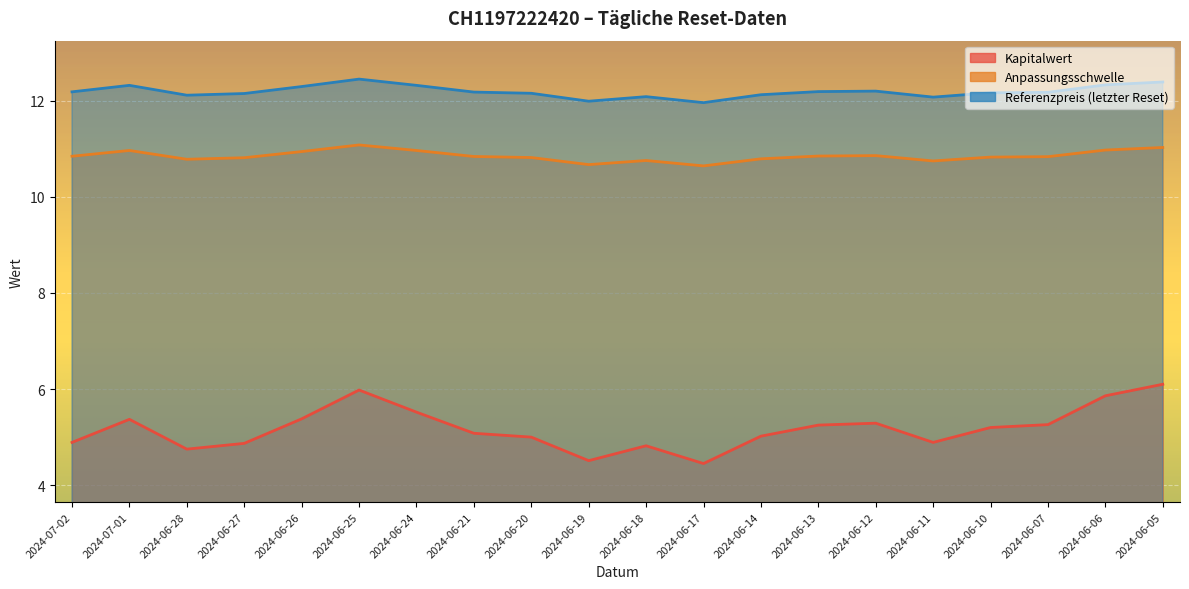

Which label corresponds to the largest value in the chart?

2024-06-25